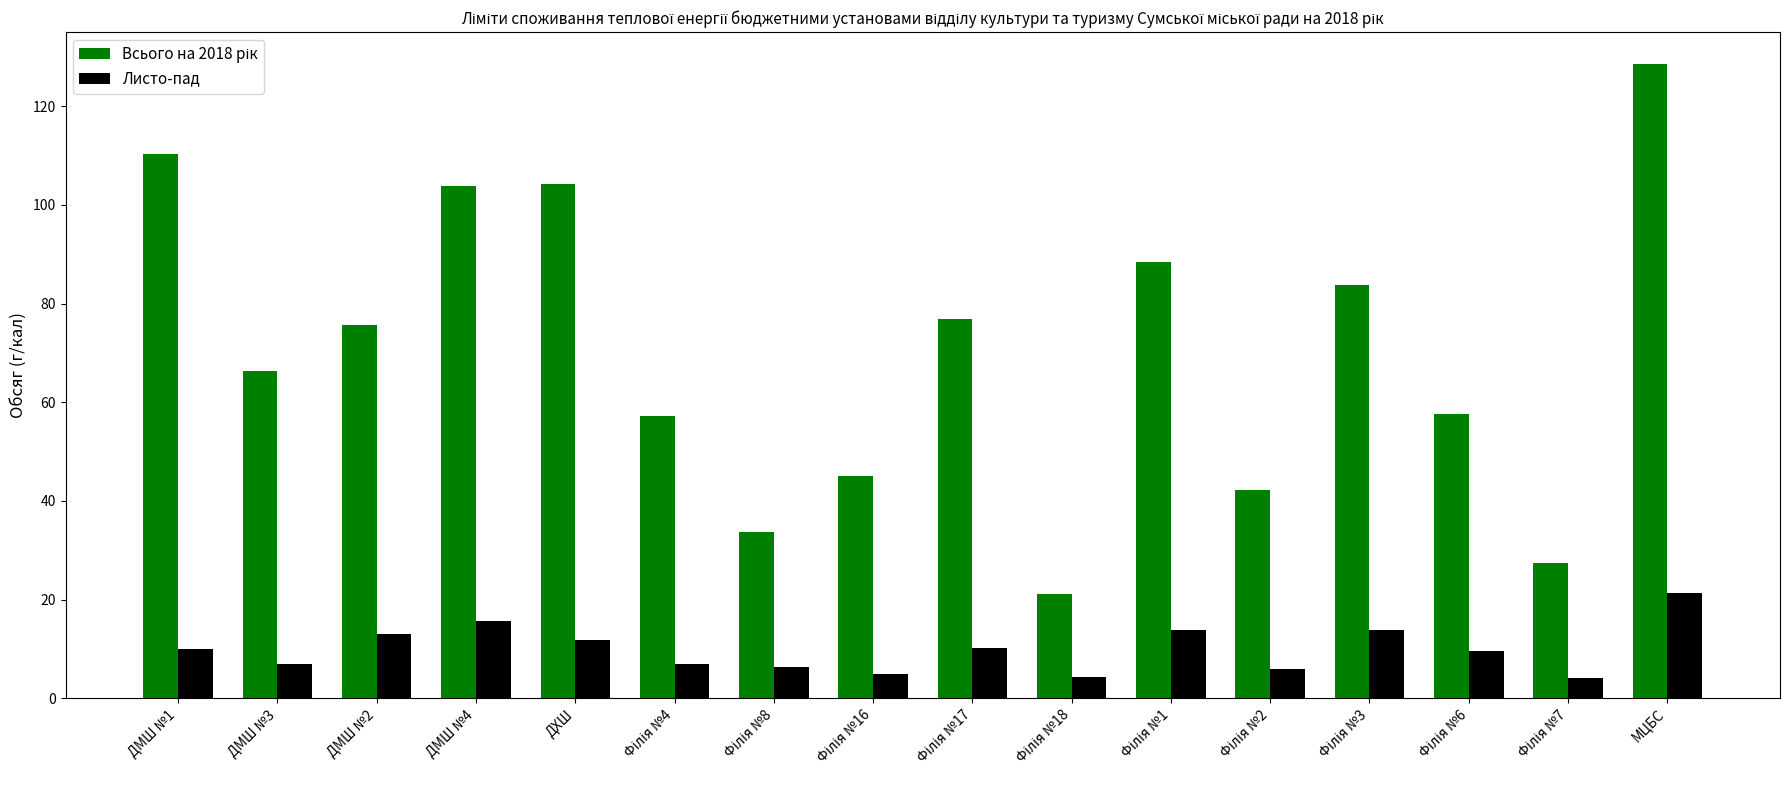

The Листо-пад series shows 21.4 at МЦБС. True or false?

True